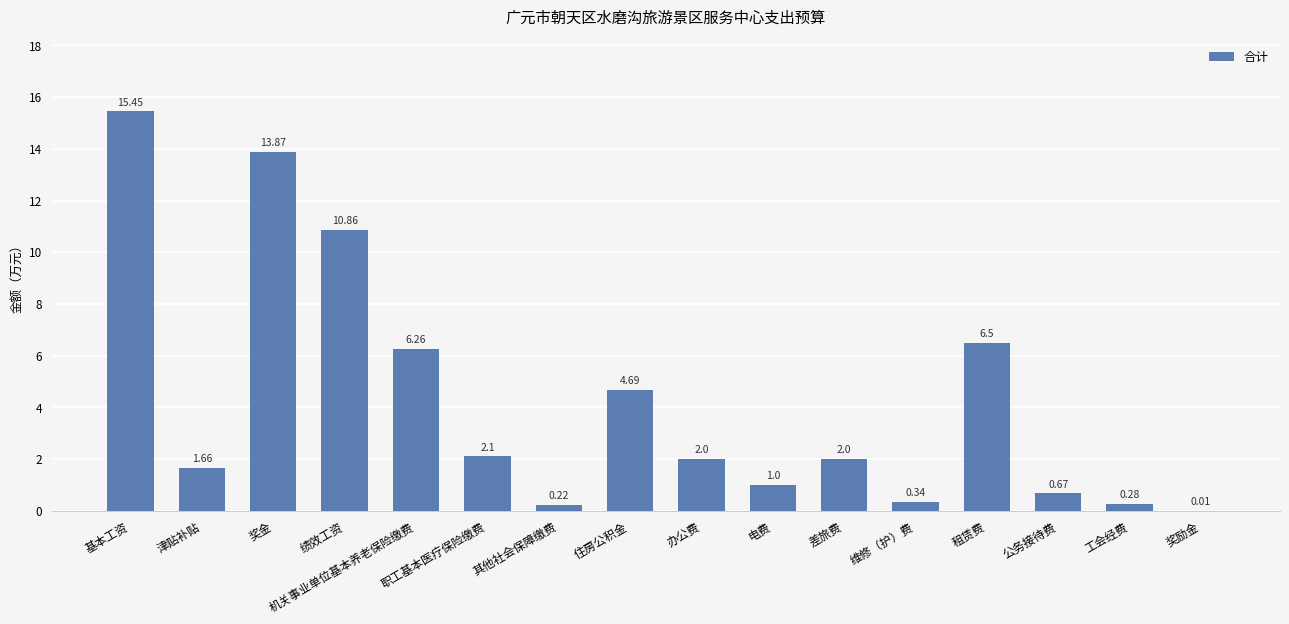

What is the change in value from 机关事业单位基本养老保险缴费 to 其他社会保障缴费?

-6.0